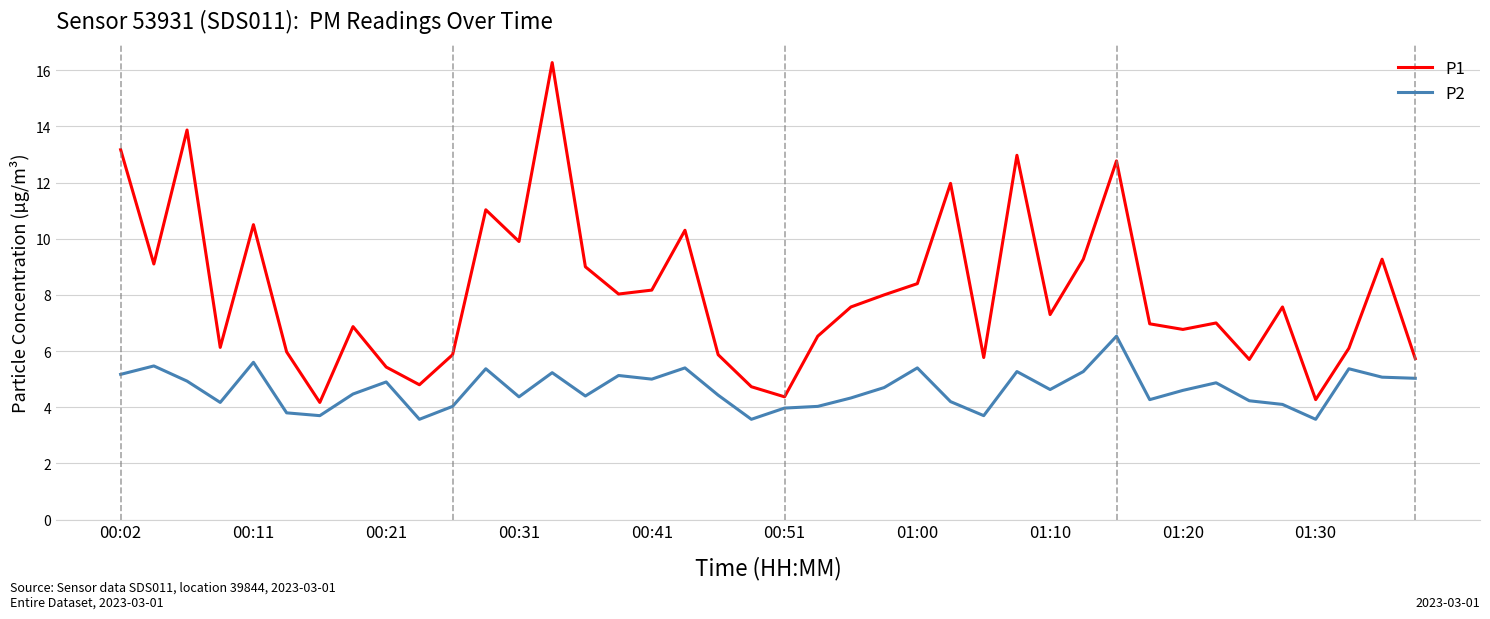

What is the maximum value shown in the chart?

16.3